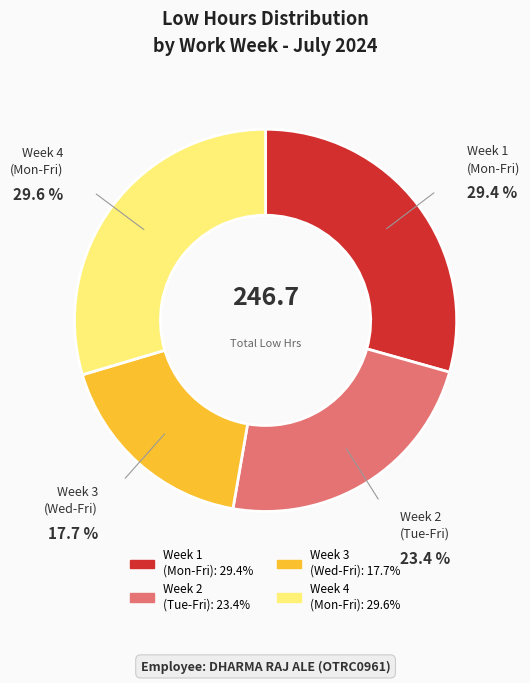

Does any single category account for the majority?

No